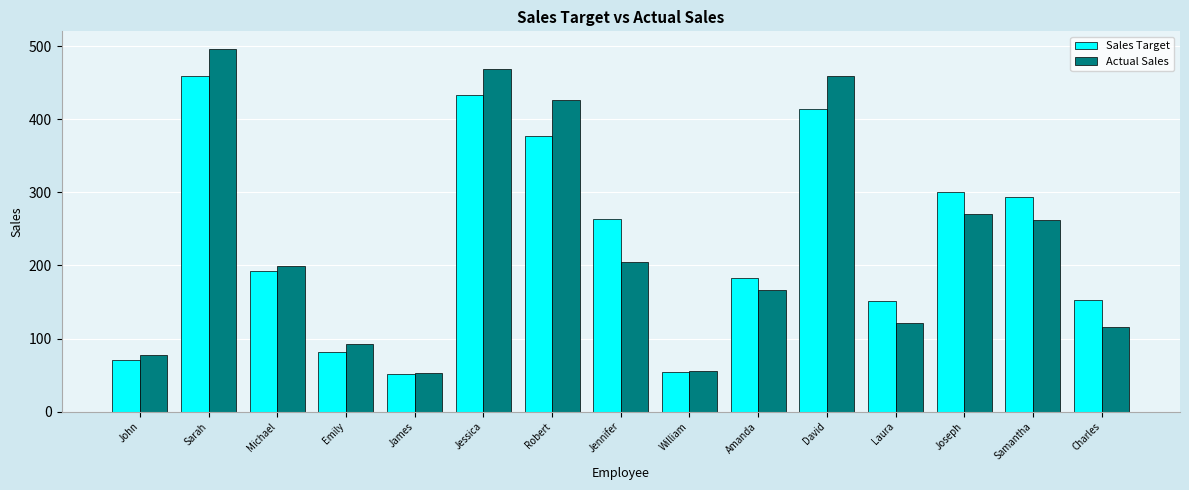

What are all the series names shown in the legend?

Sales Target, Actual Sales